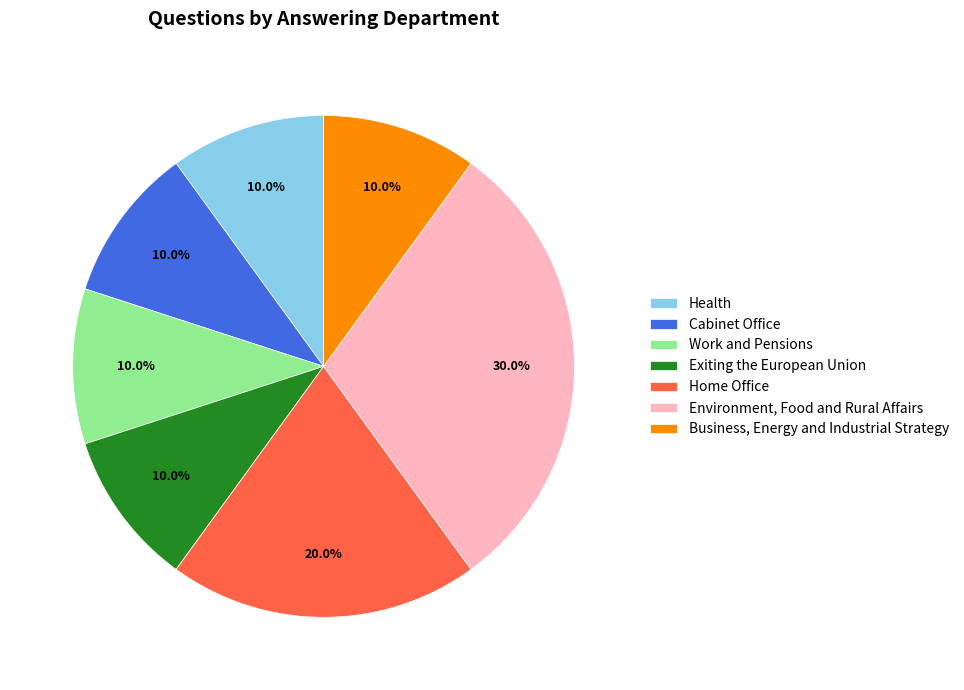

How many slices are in this pie chart?

7